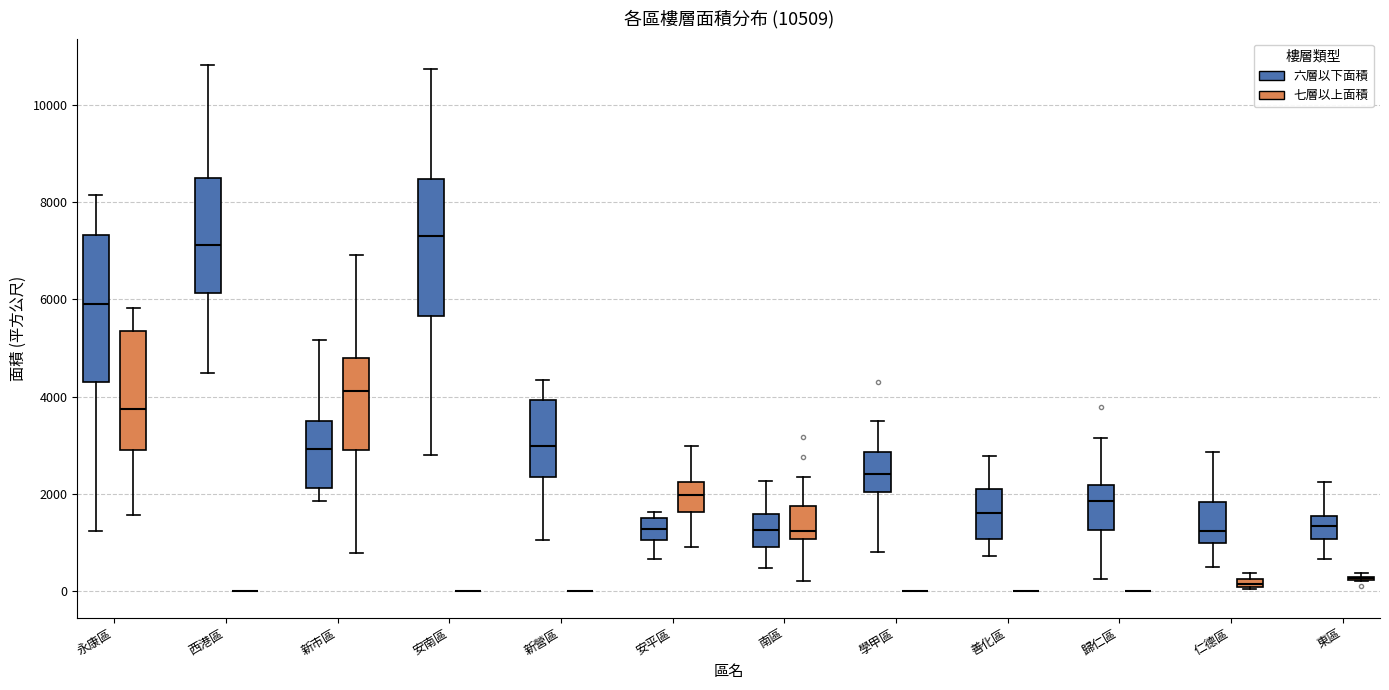

Comparing the boxes themselves (not the whiskers), which one is the tallest?

永康區 (六層以下面積)